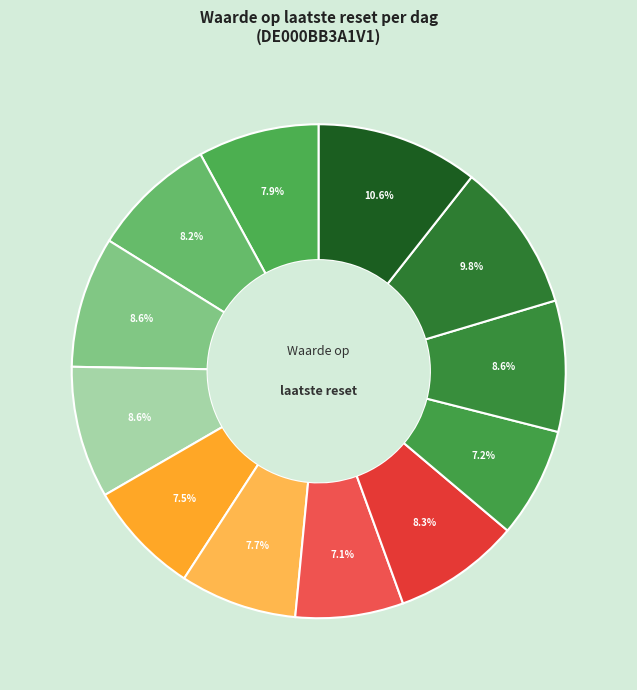

How many slices are in this pie chart?

12